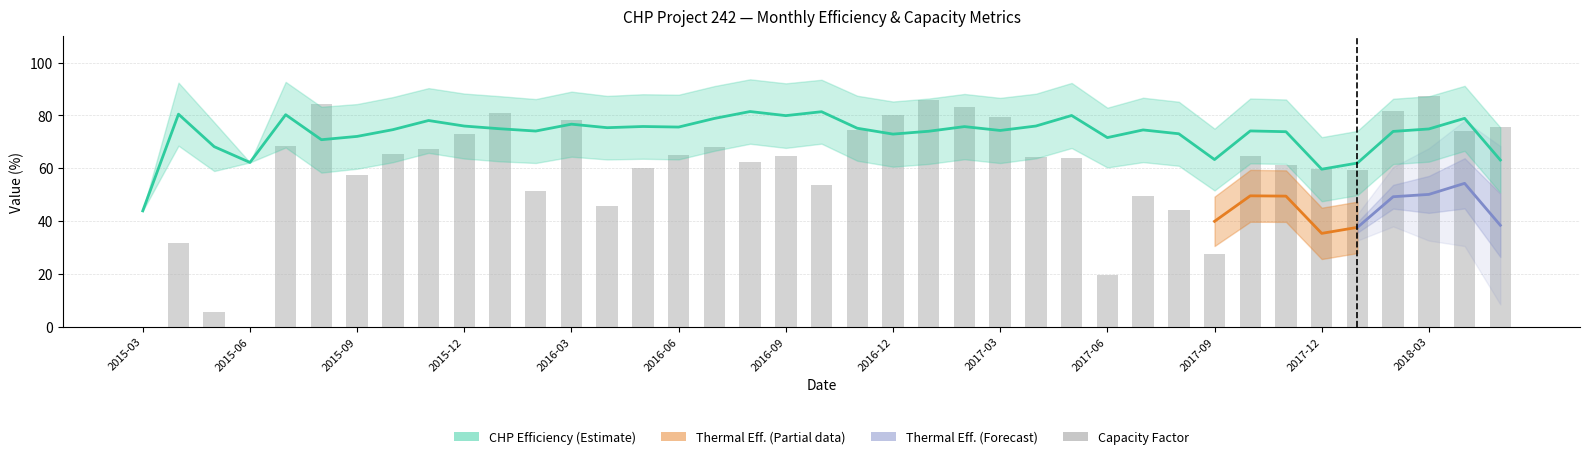

What is the value of the CHP Efficiency bar at the 3rd from the left?

68.1